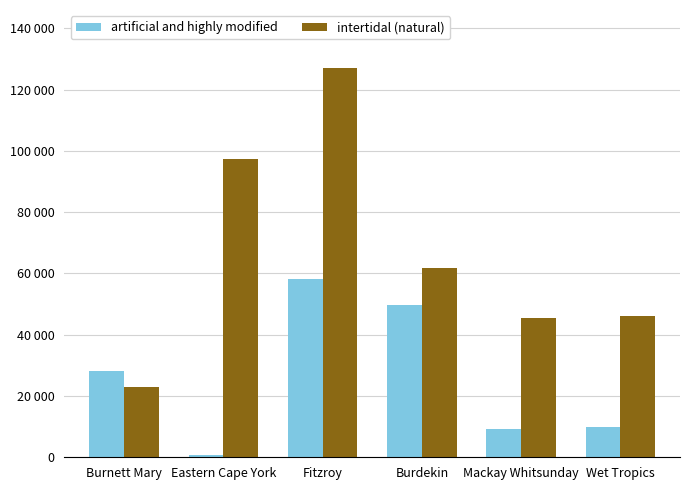

Does the chart contain stacked bars?

No